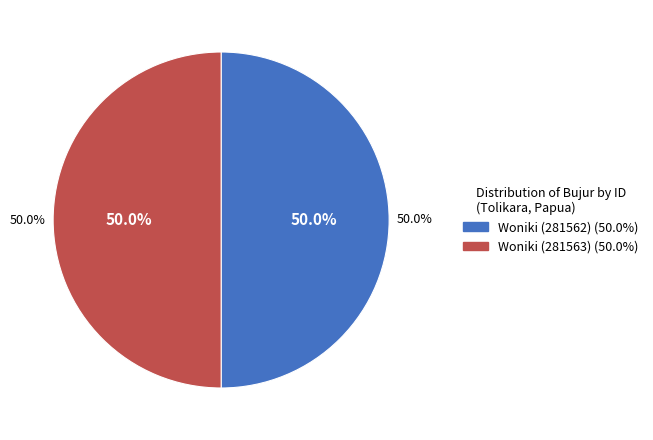

Do Woniki (281563) and Woniki (281562) together represent more than half of the pie?

Yes